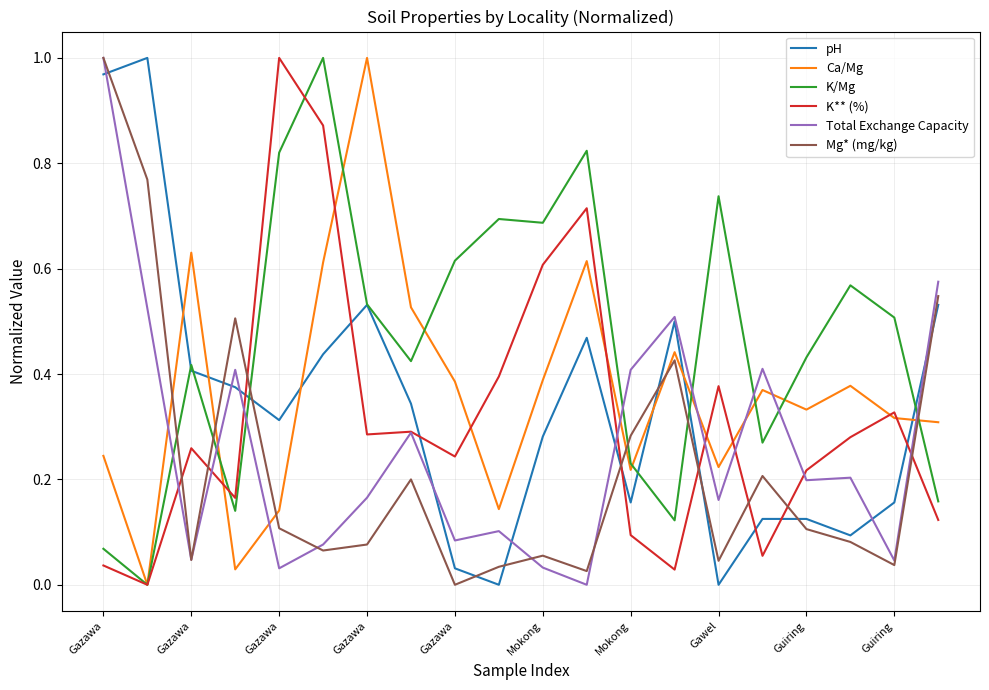

How many intersections are there between pH and Ca/Mg?

6